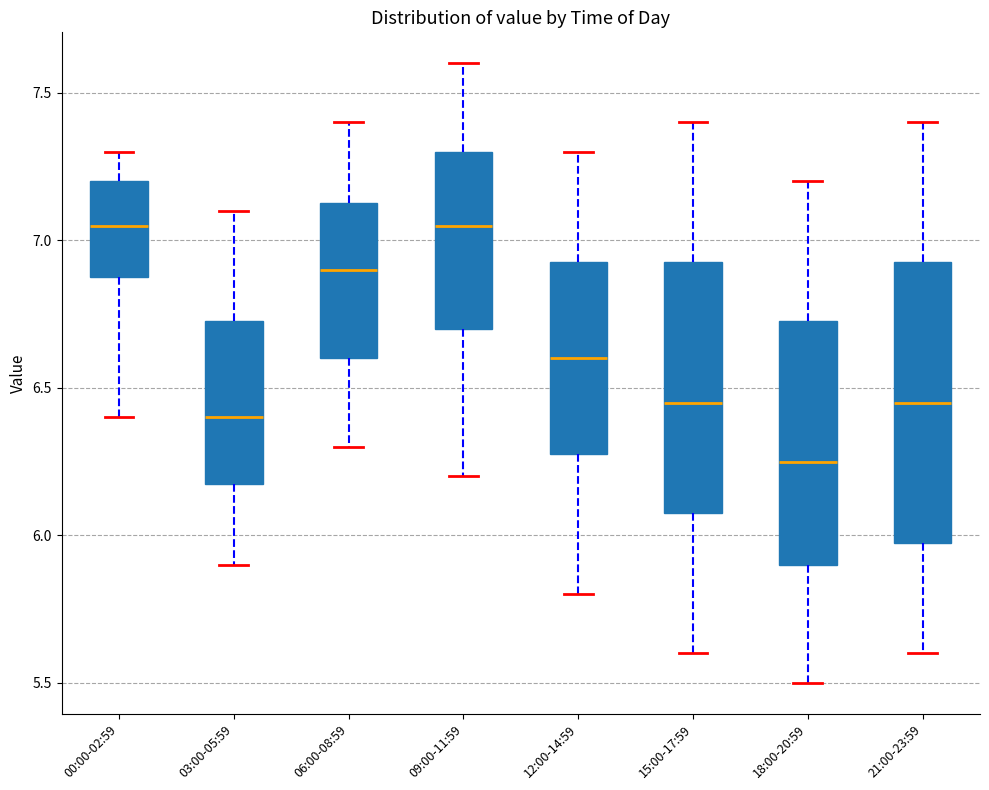

Comparing the boxes themselves (not the whiskers), which one is the tallest?

21:00-23:59